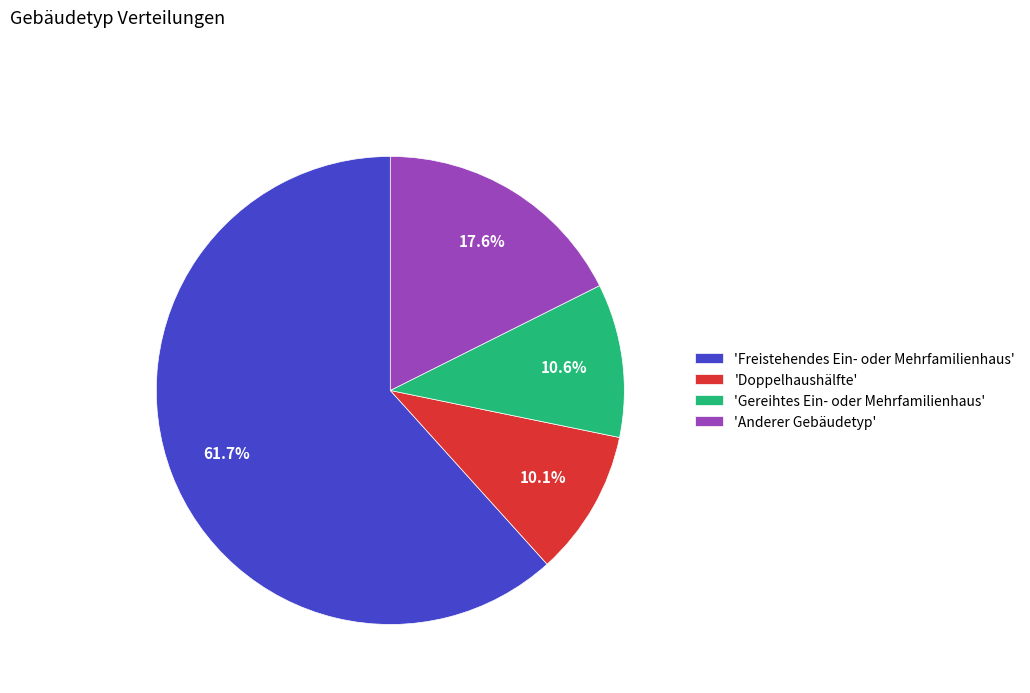

Approximately how many times larger is the value at 'Gereihtes Ein- oder Mehrfamilienhaus' compared to 'Anderer Gebäudetyp'?

0.6